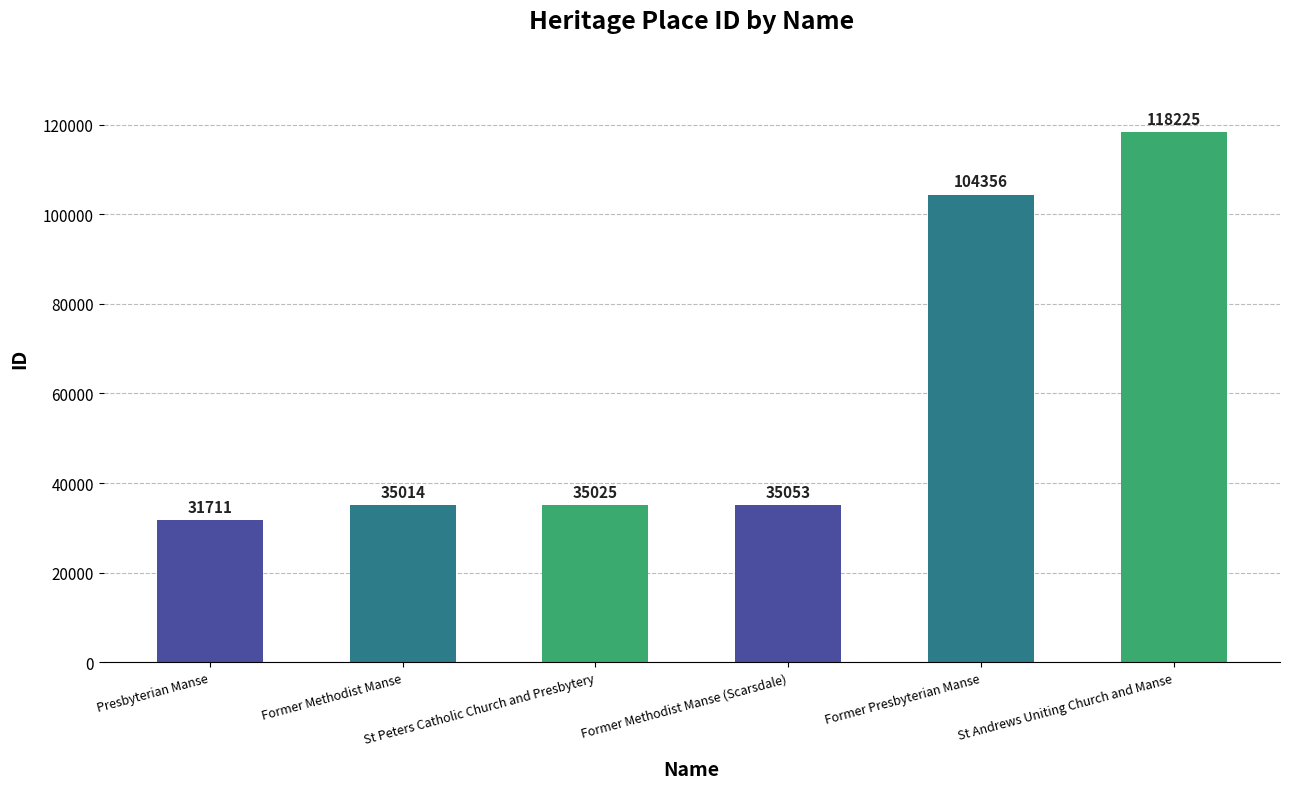

Count the number of data series in this chart.

1